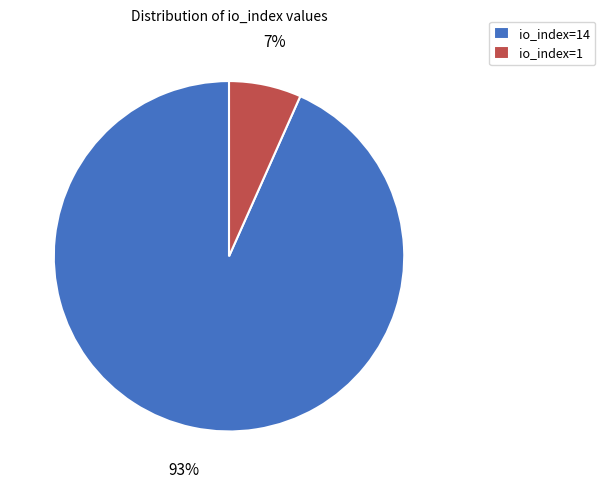

To the nearest percent, what is the combined percentage of io_index=1 and io_index=14?

100%